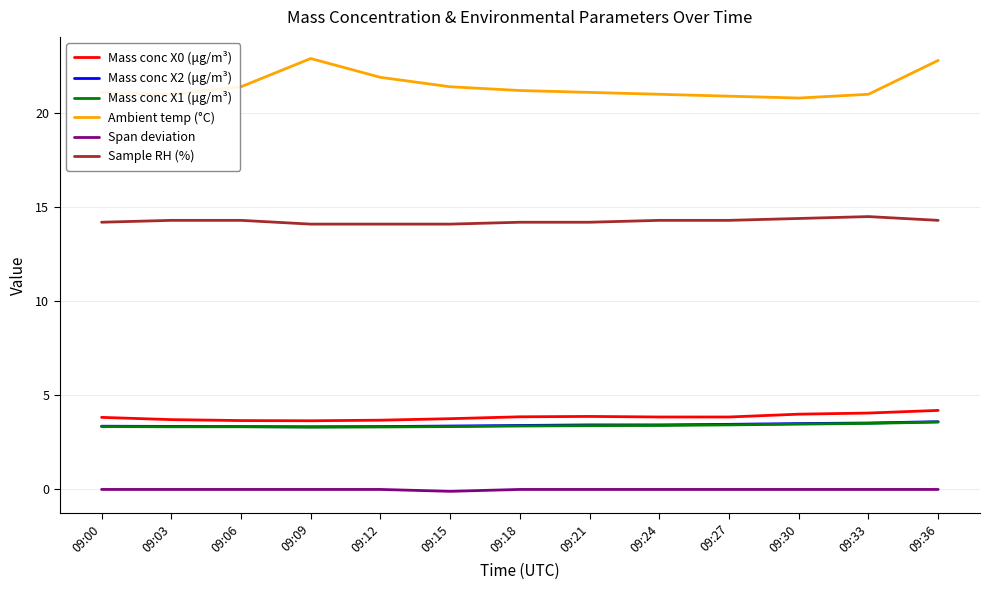

At how many categories does at least one series exceed 8?

13